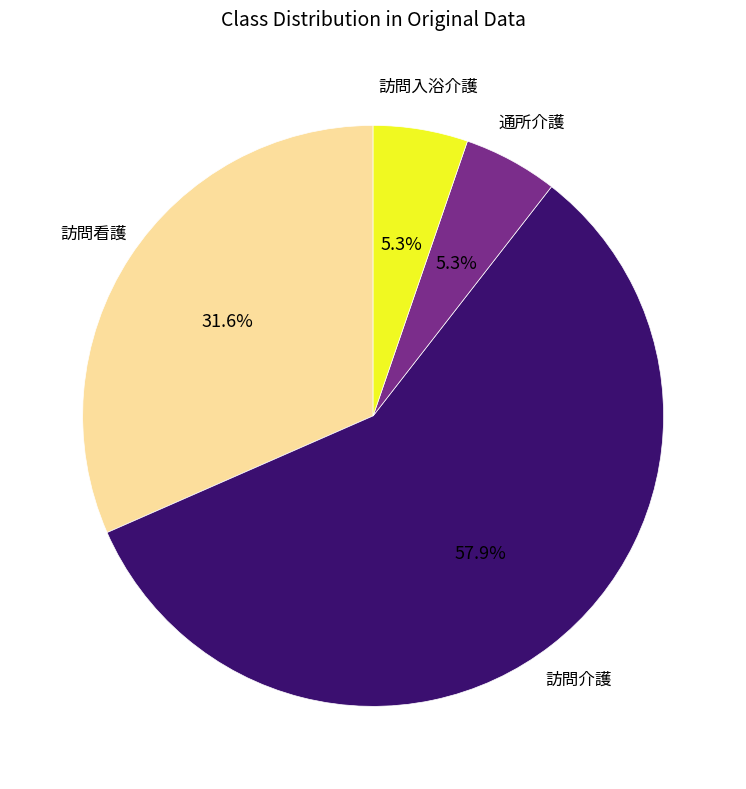

Is there any slice that represents more than half of the pie?

Yes